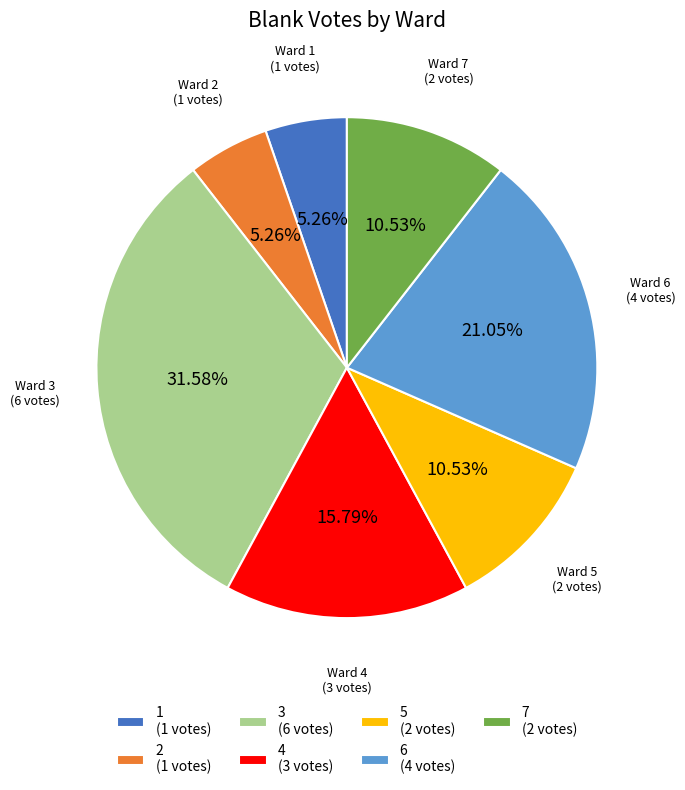

Does 6 (4 votes) represent more than half of the total?

No